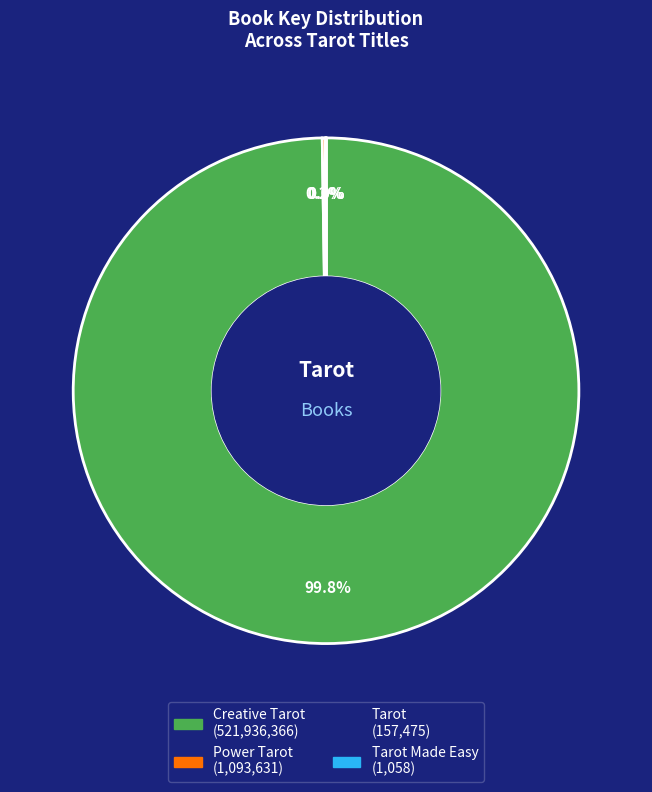

Does any single category account for the majority?

Yes